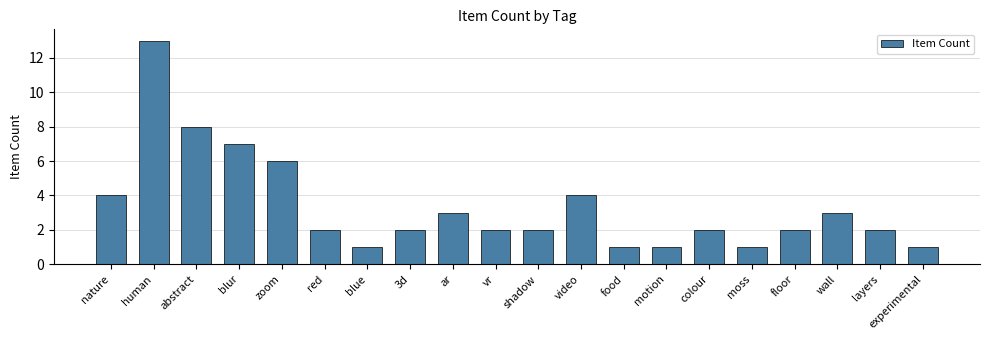

What is the label of the 4th bar from the right?

floor